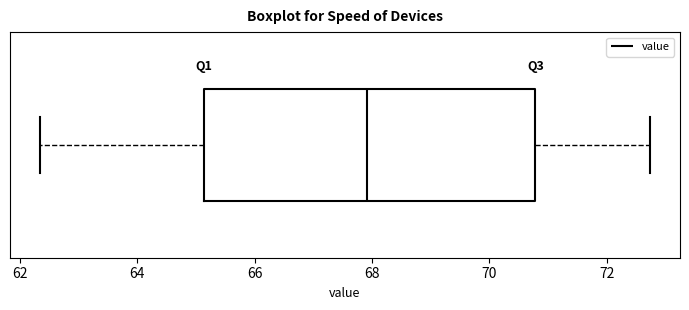

Transcribe this box plot: give where the median line is, the range the box spans, and where the two whiskers end, as read against the x-axis. The values are not printed on the chart, so give them approximately, as read against the axis.

median 68.0, box 65.2 to 70.8, whiskers 62.4 to 72.8